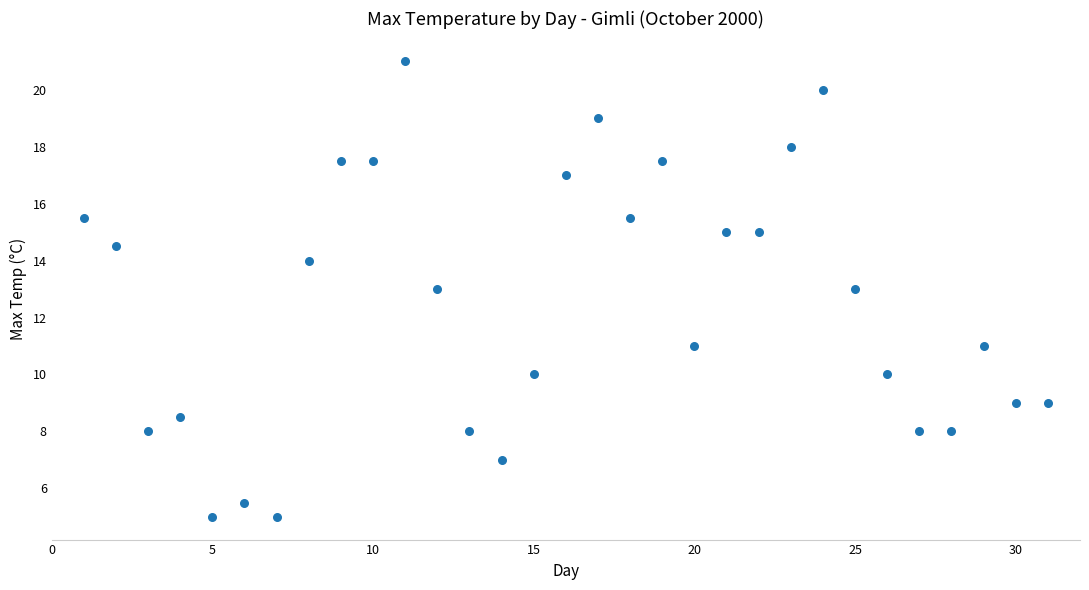

What is the range of X values (max minus min)?

30.0